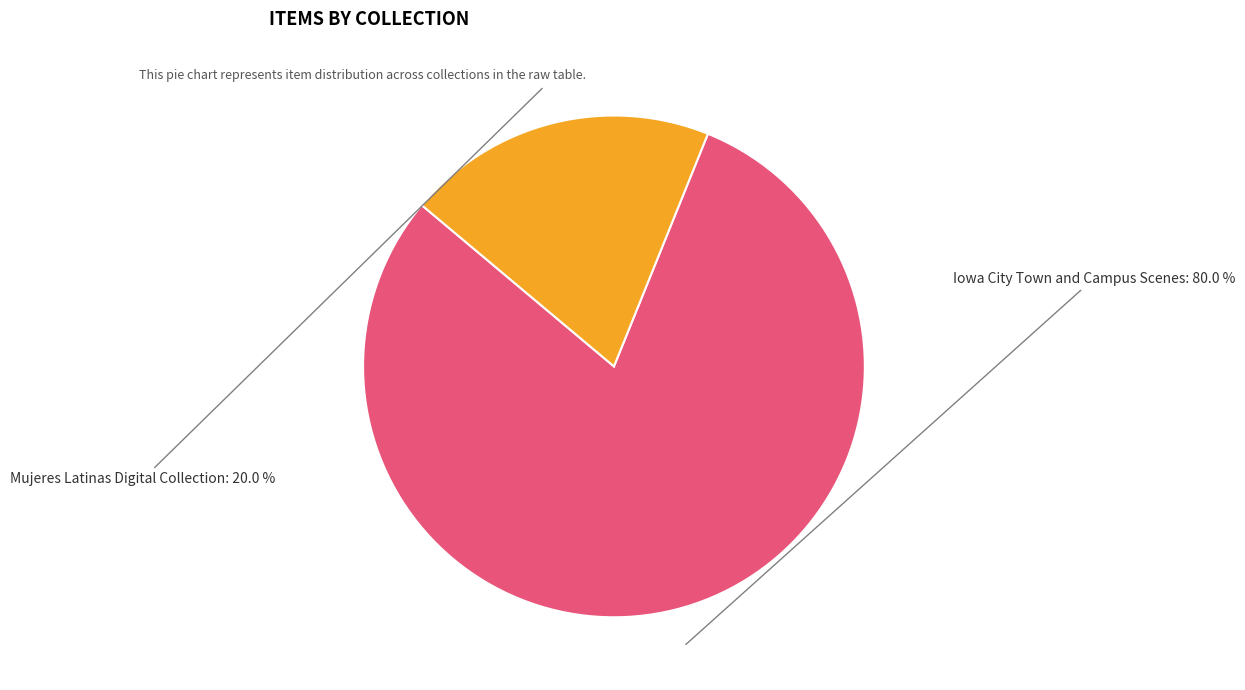

Is there any slice that represents more than half of the pie?

Yes